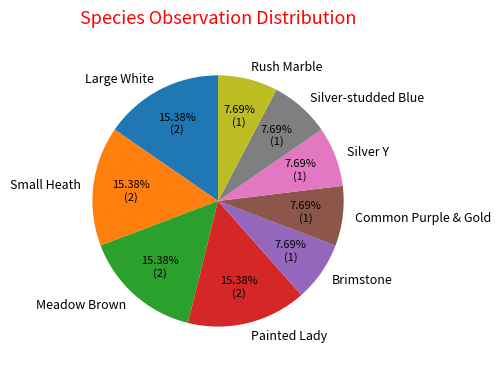

The Large White slice represents 15% of the pie. True or false?

True